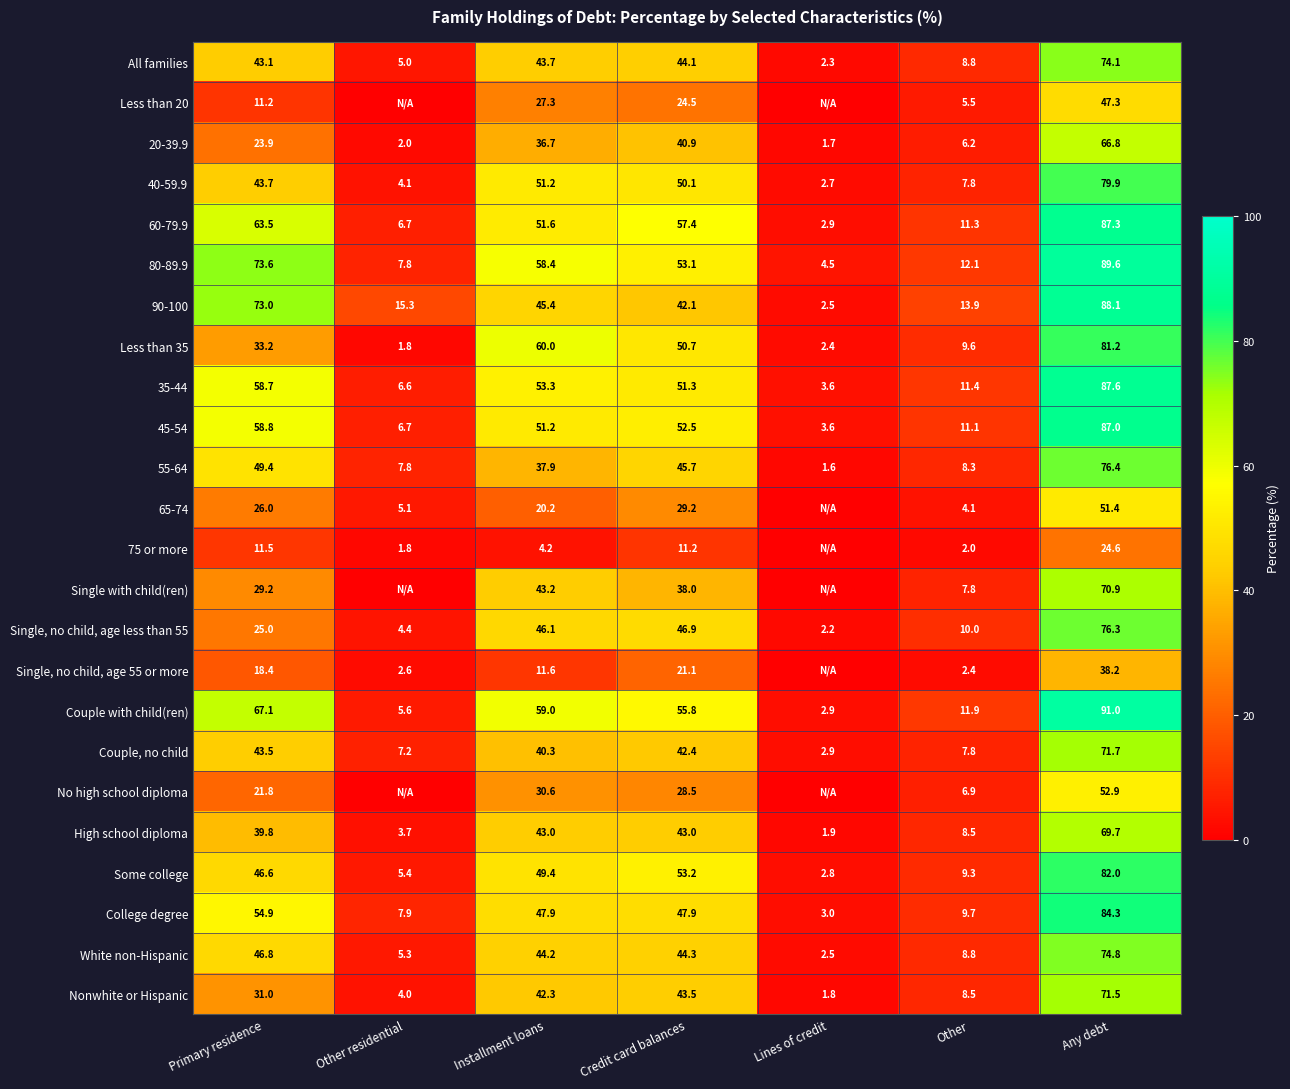

Is the value of Single, no child, age less than 55 at Primary residence greater than the value of Less than 35 at Other residential?

Yes